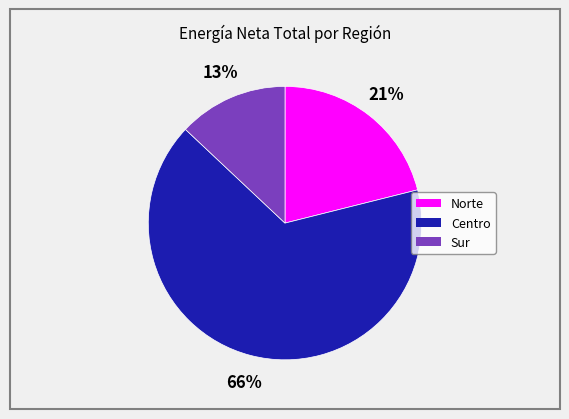

What is the ratio of the value at Centro to the value at Norte?

3.1